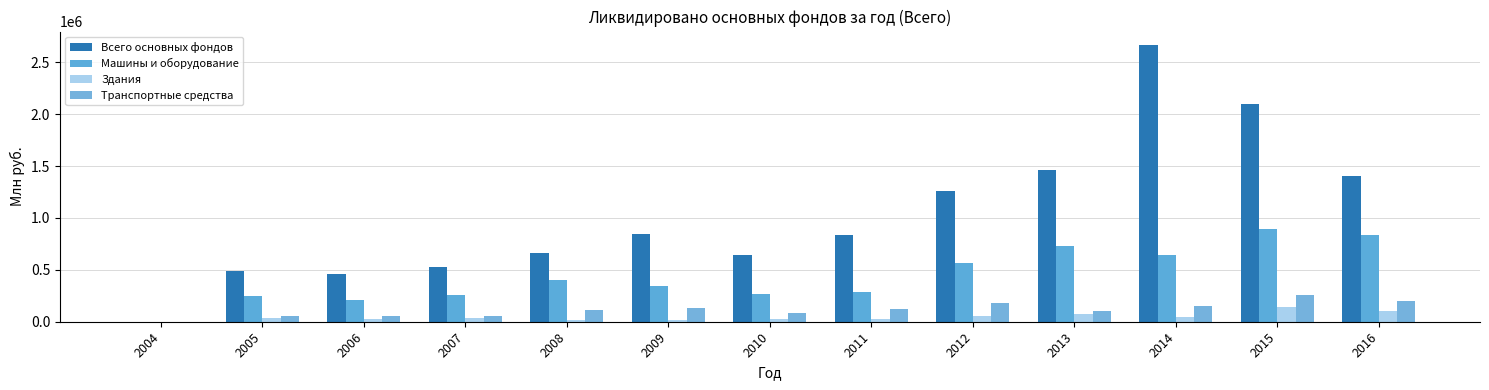

How many series are shown in this chart?

4